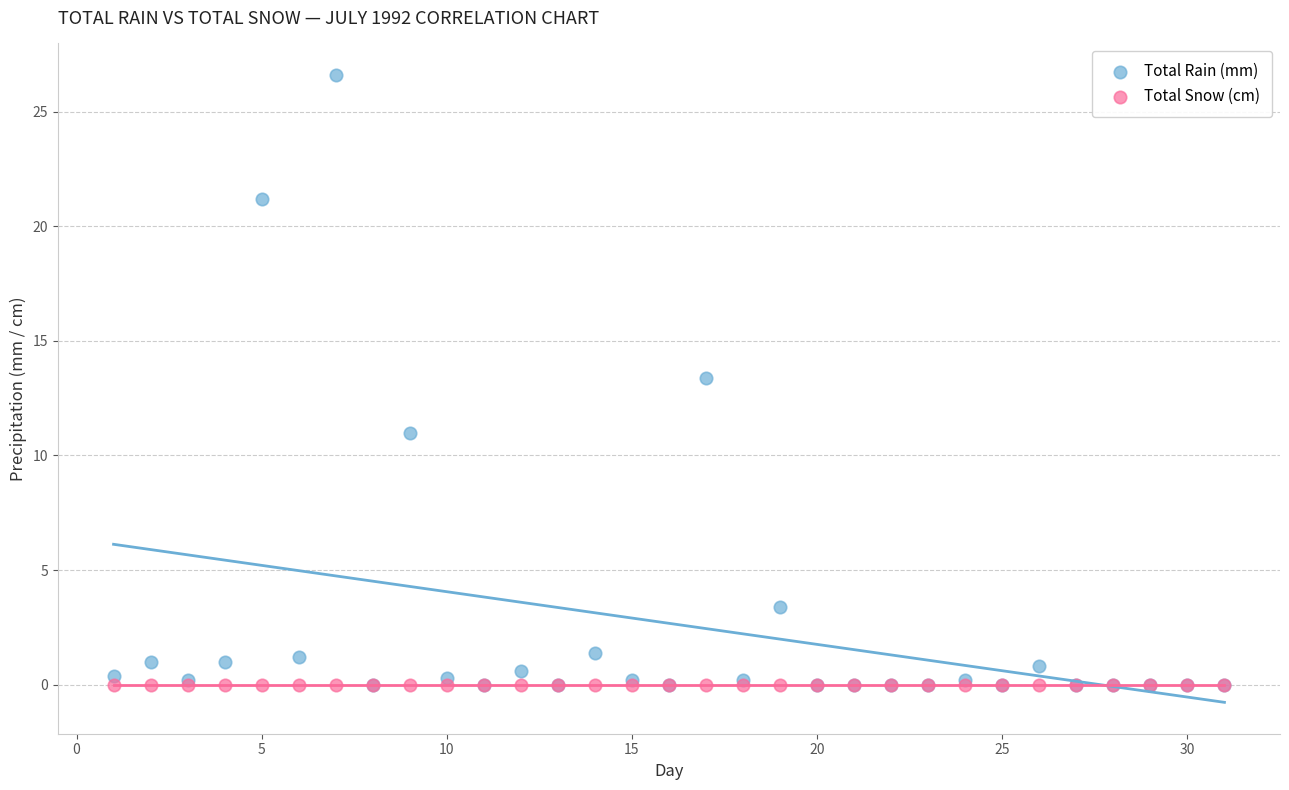

Across all series, what Y value is closest to 13?

13.4